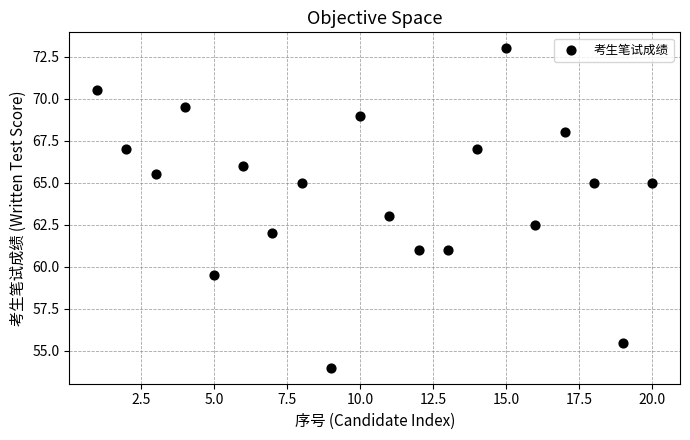

What is the range of Y values (max minus min)?

19.0